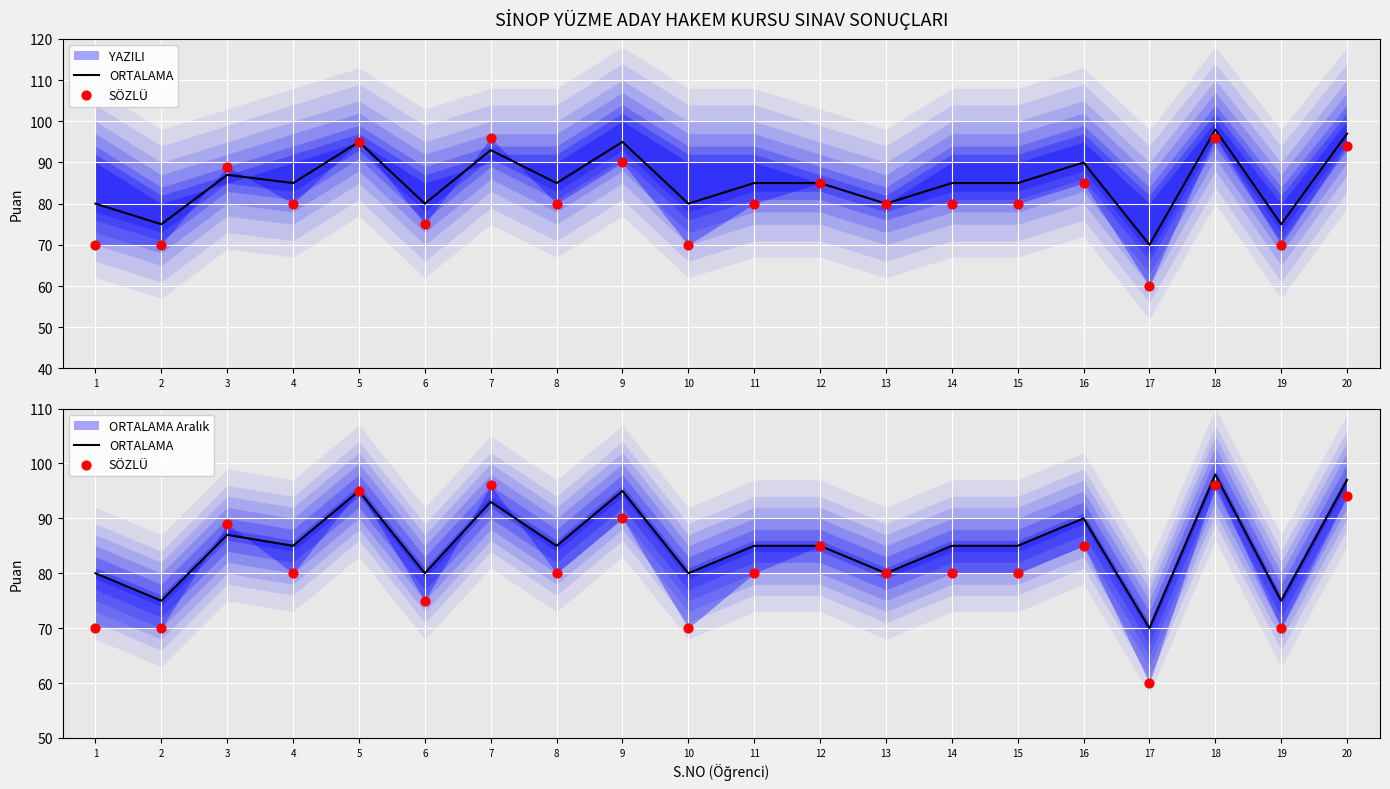

Which series has the largest total across all categories?

ORTALAMA